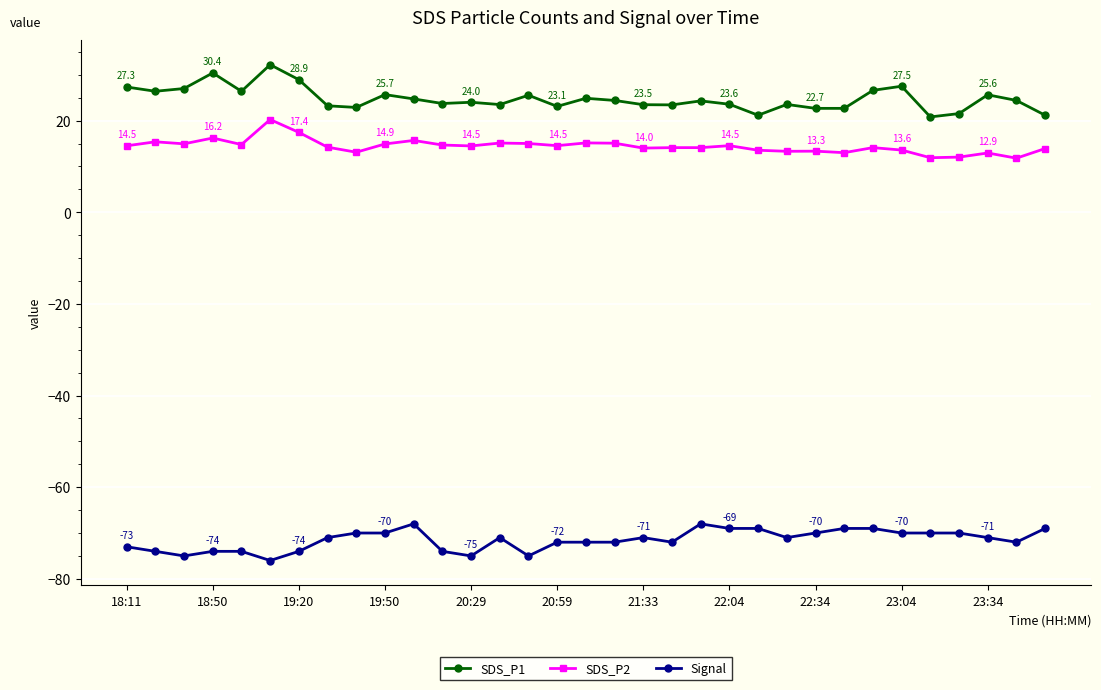

What is the greatest value displayed?

32.2